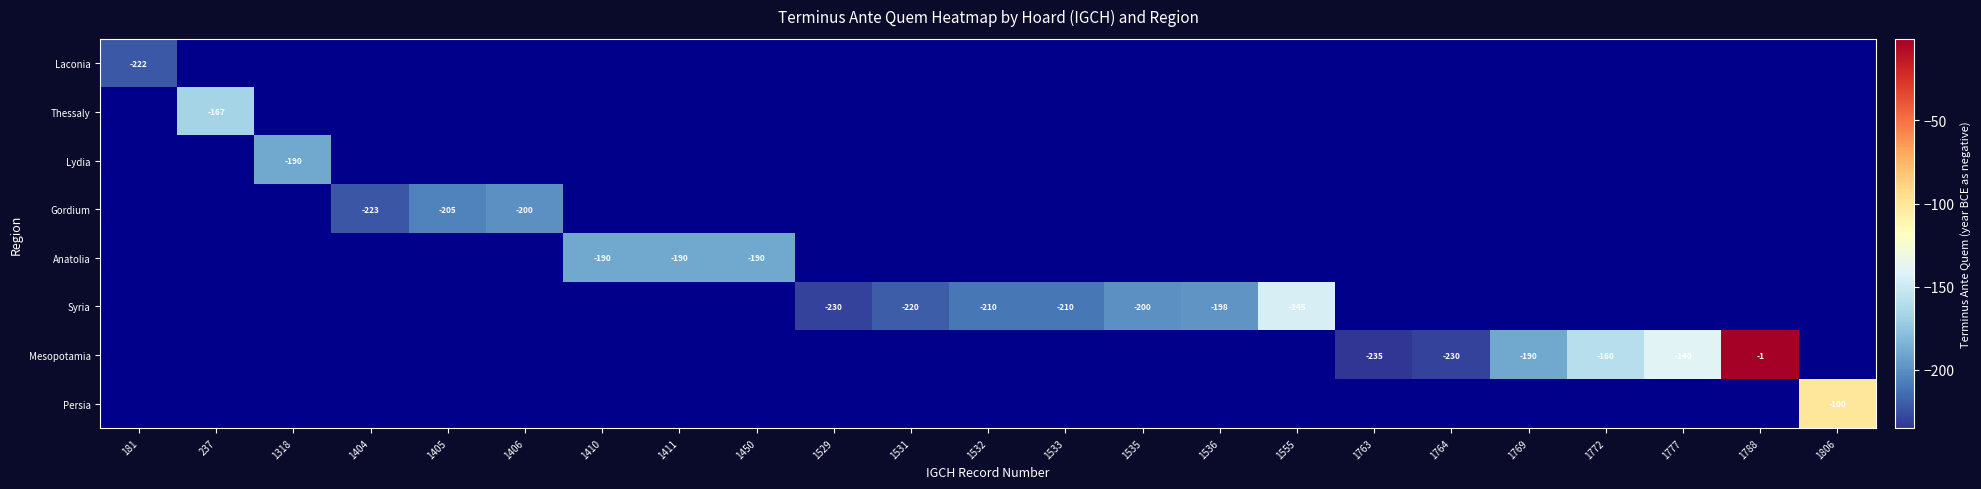

Is it true that Mesopotamia equals -2 at 1788?

False